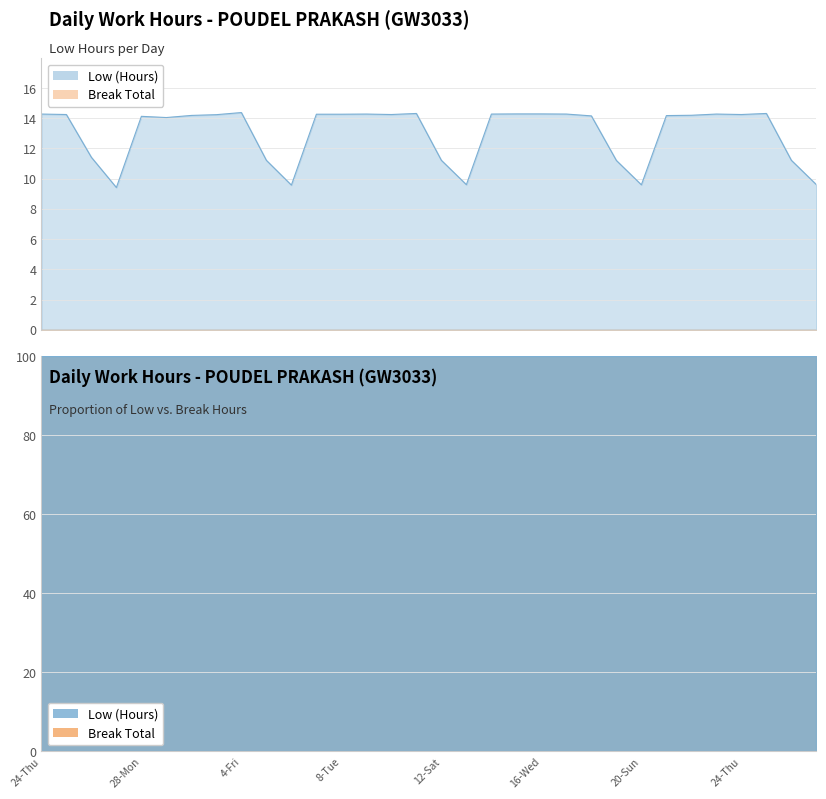

What is the ratio of the value at 1-Tue to the value at 8-Tue?

1.0